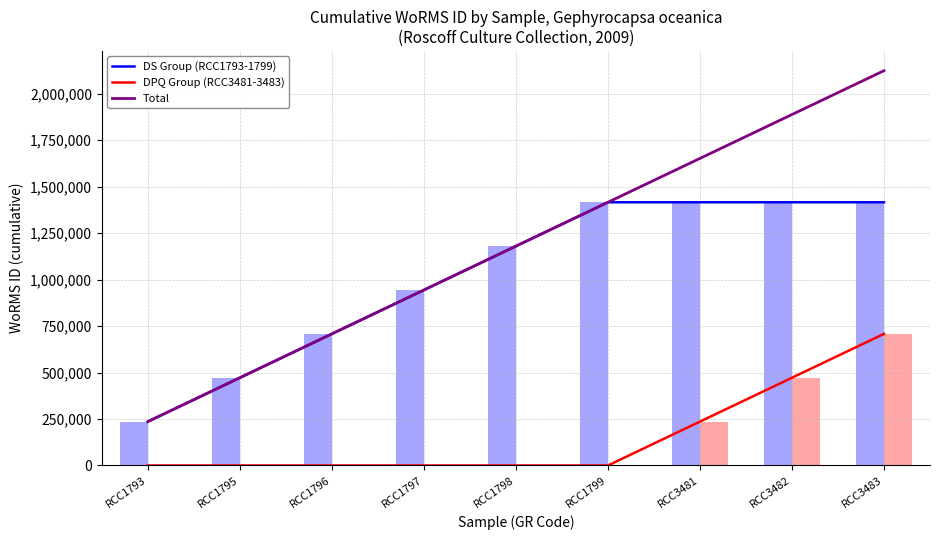

What is the total value across all series at RCC1795?

943820